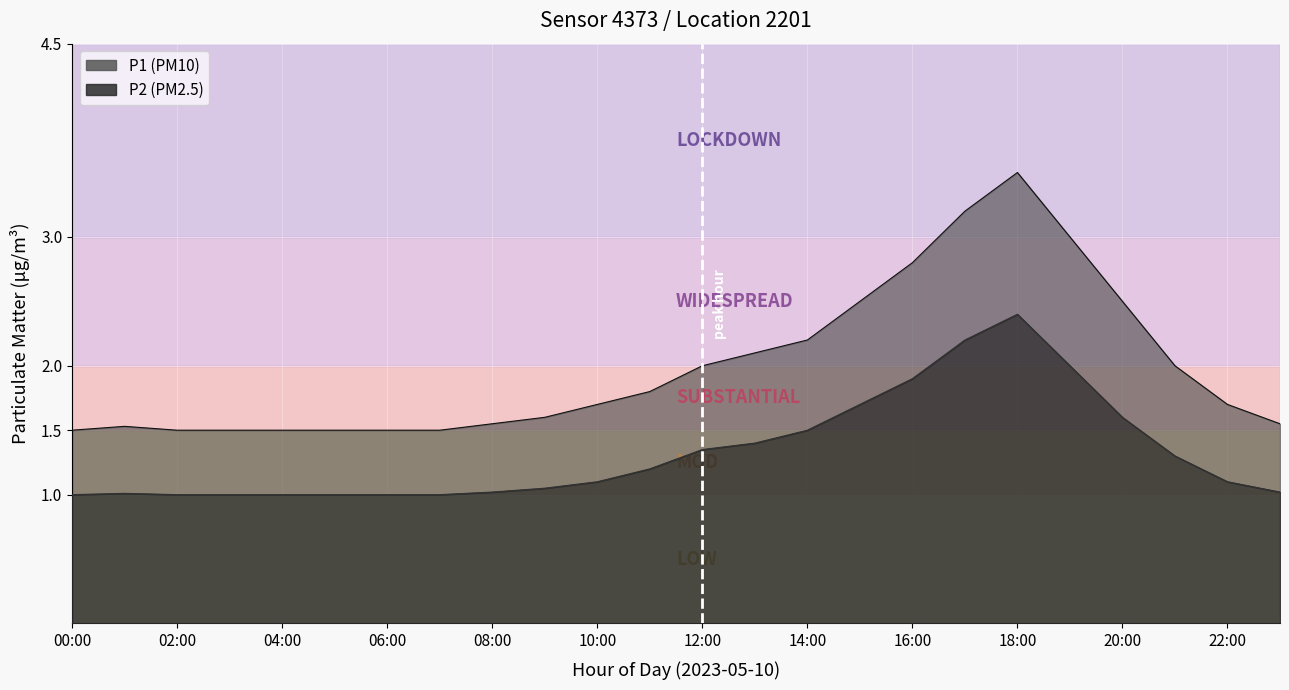

At which label is P2 closest to 1?

00:00